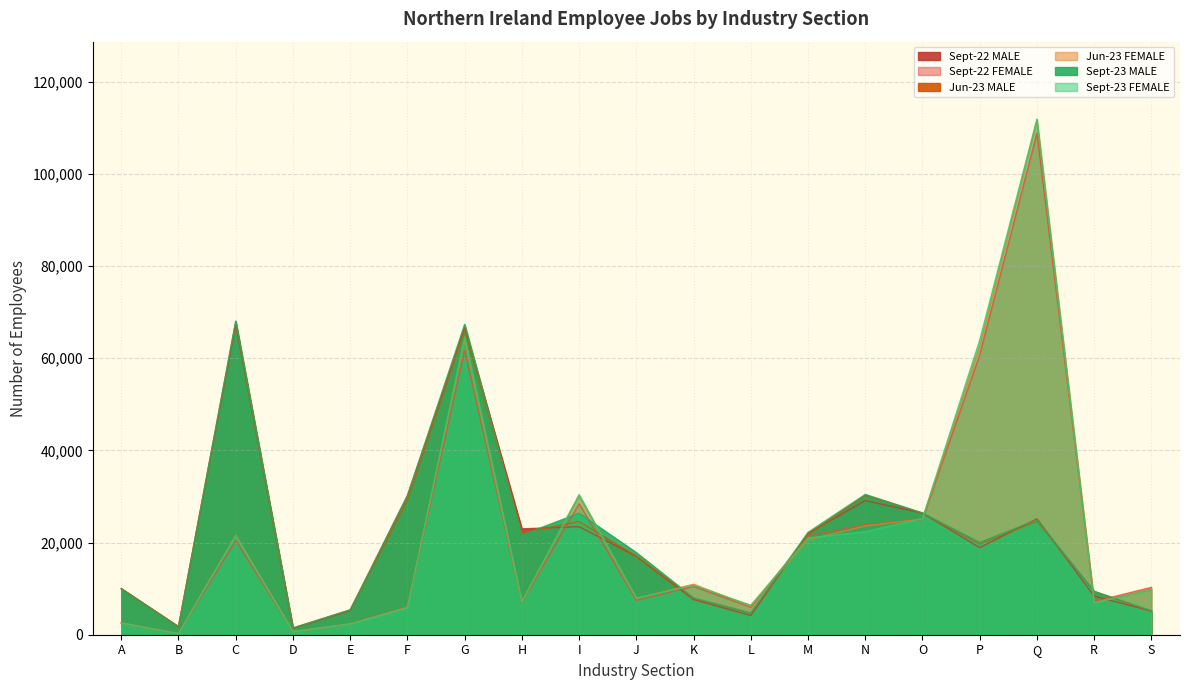

Reading left to right, list all the values displayed in this chart.

Sept-22 MALE: 9960	1710	67390	1370	5240	30190	66760	22970	23450	16980	7620	4170	21990	29100	26380	18900	25160	8370	5140
Sept-22 FEMALE: 2550	260	20430	700	2320	6010	61720	7030	28430	7460	10470	5980	21450	23850	24990	60720	108860	7210	10270
Jun-23 MALE: 10010	1770	67880	1450	5370	29130	66110	22110	24560	17050	7850	4670	21660	30260	26390	19690	24630	9400	5040
Jun-23 FEMALE: 2560	250	21650	690	2360	5980	63890	7110	30100	7900	10950	6170	20610	23600	25100	62660	111610	6980	9930
Sept-23 MALE: 9990	1720	68070	1470	5410	30140	67350	21660	26360	17820	7990	4710	22200	30440	26420	20060	24930	9410	5230
Sept-23 FEMALE: 2560	250	21470	680	2330	5810	64630	7220	30400	7950	10680	6410	21000	22360	25200	63900	111900	6940	9790